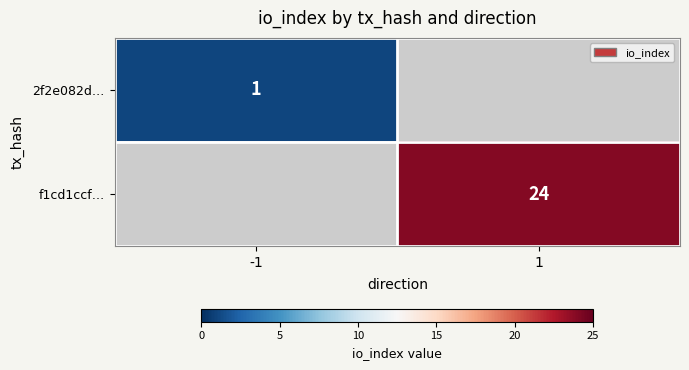

The value of f1cd1ccf… at 1 is 24. True or false?

True